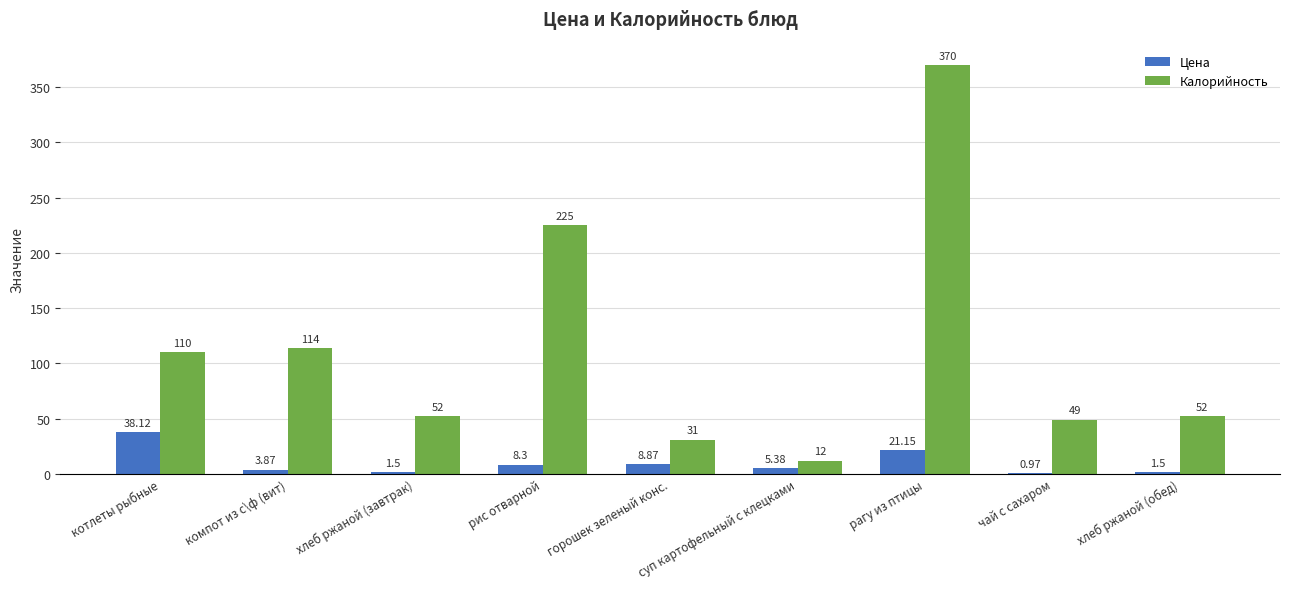

Between котлеты рыбные and суп картофельный с клецками, which series saw the biggest shift?

Калорийность